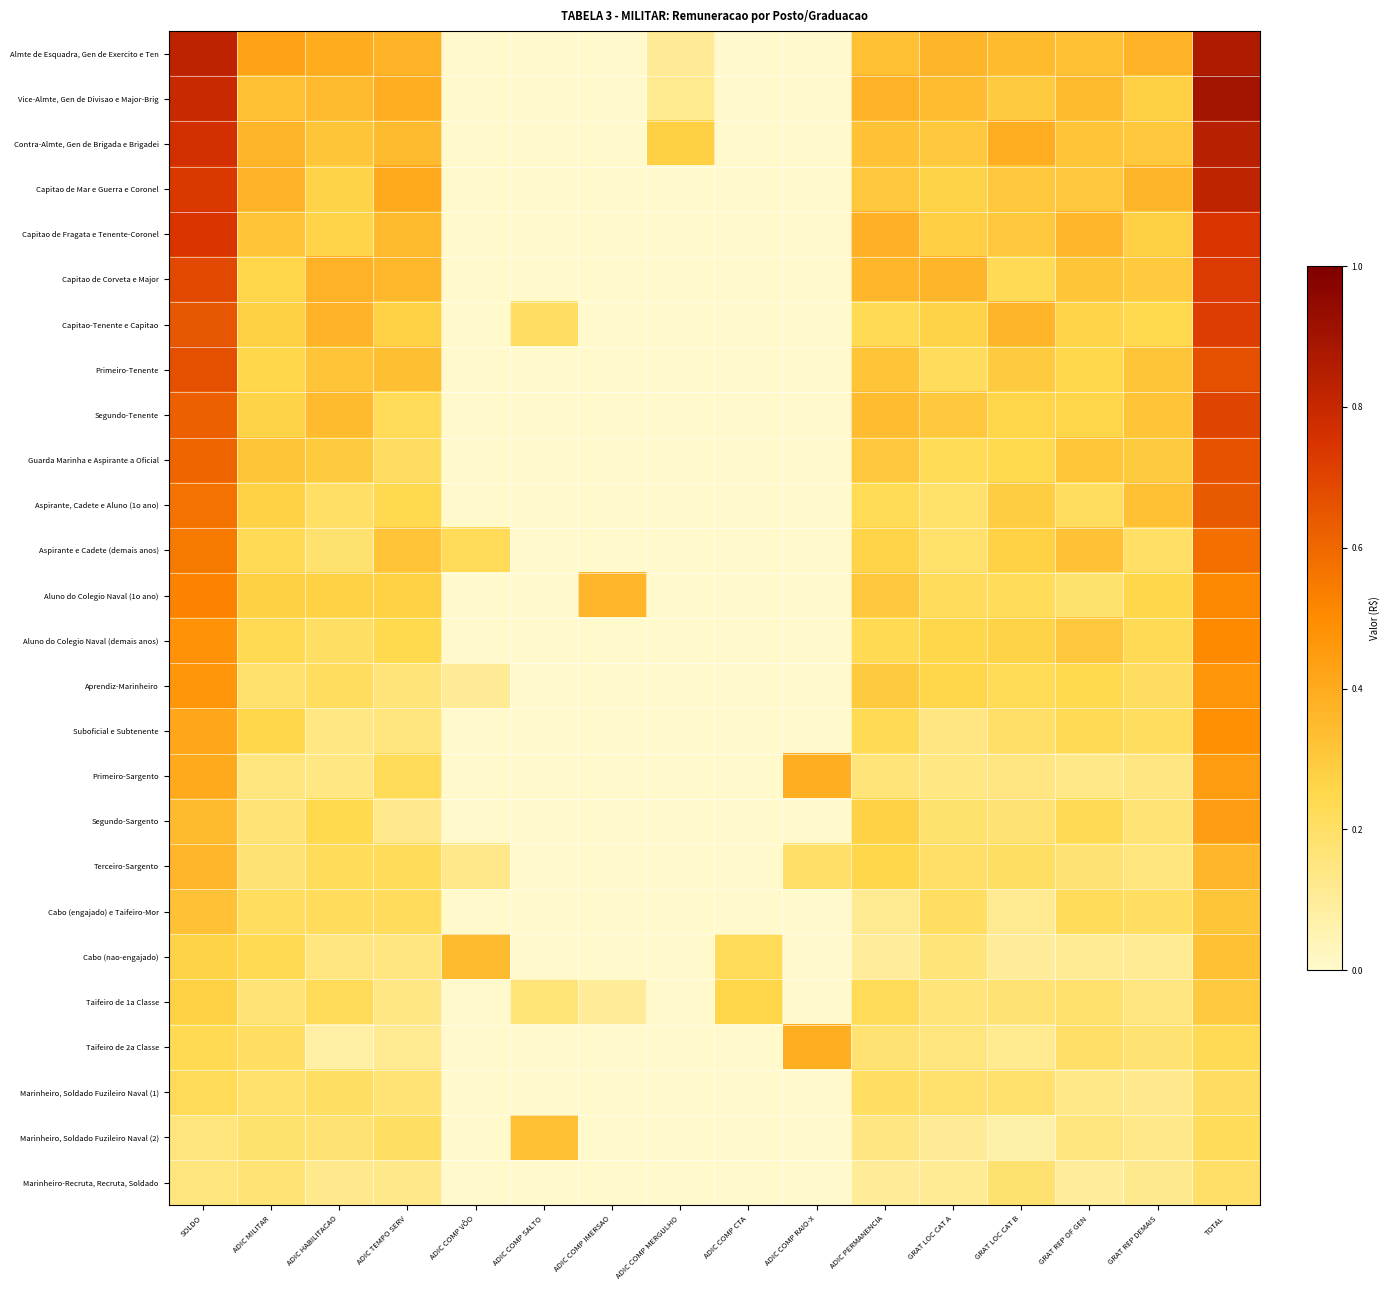

Which series has the largest total across all categories?

Almte de Esquadra, Gen de Exercito e Ten